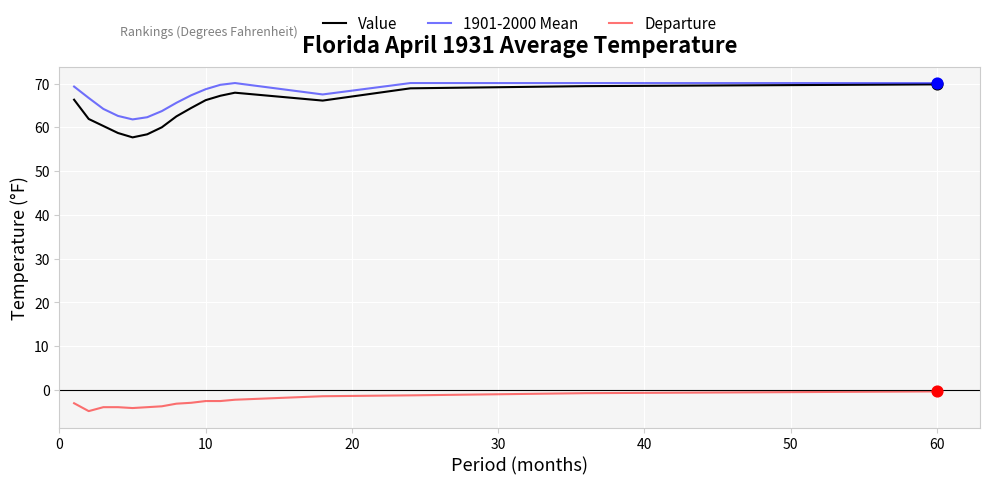

Which series has the largest range (max minus min)?

Value